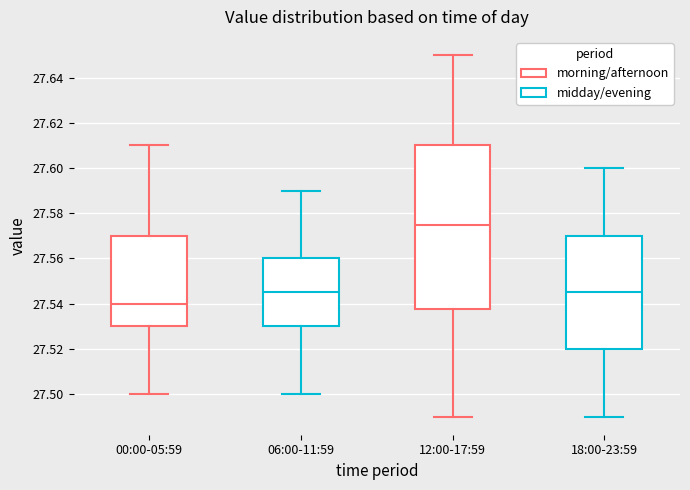

Reading left to right, transcribe this box plot: for each box, give where its median line is, the range the box spans, and where its two whiskers end, as read against the y-axis. The values are not printed on the chart, so give them approximately, as read against the axis.

00:00-05:59: median 27.540, box 27.530 to 27.570, whiskers 27.500 to 27.610
06:00-11:59: median 27.546, box 27.530 to 27.560, whiskers 27.500 to 27.590
12:00-17:59: median 27.576, box 27.538 to 27.610, whiskers 27.490 to 27.650
18:00-23:59: median 27.546, box 27.520 to 27.570, whiskers 27.490 to 27.600